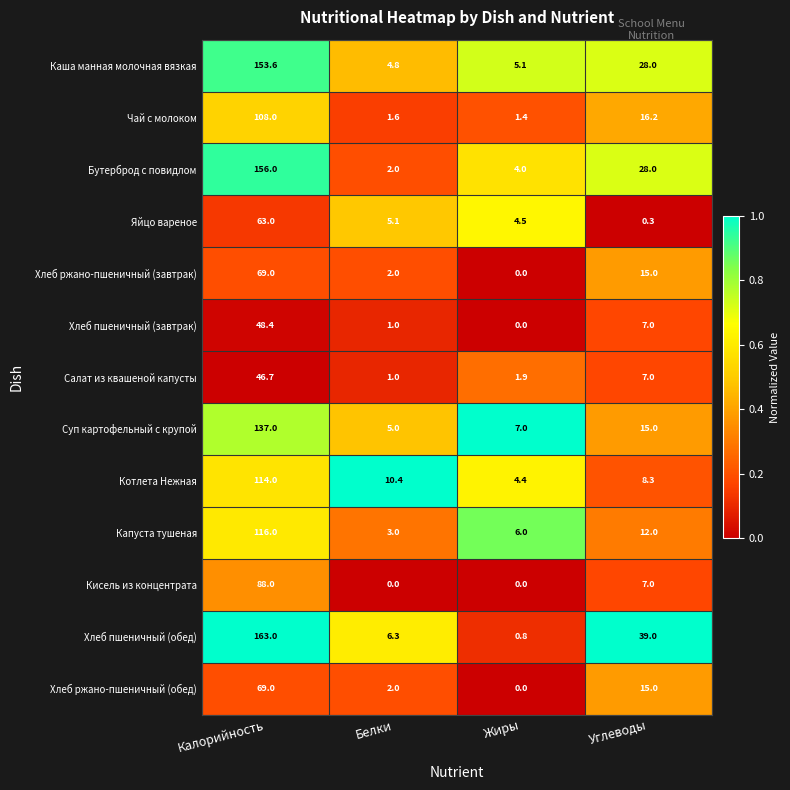

At which label is Хлеб пшеничный (завтрак) closest to 24?

Углеводы